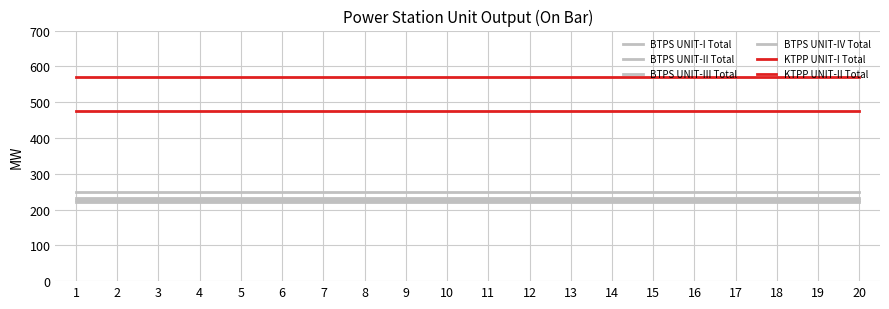

The value of BTPS UNIT-I Total at 4 is 220. True or false?

True